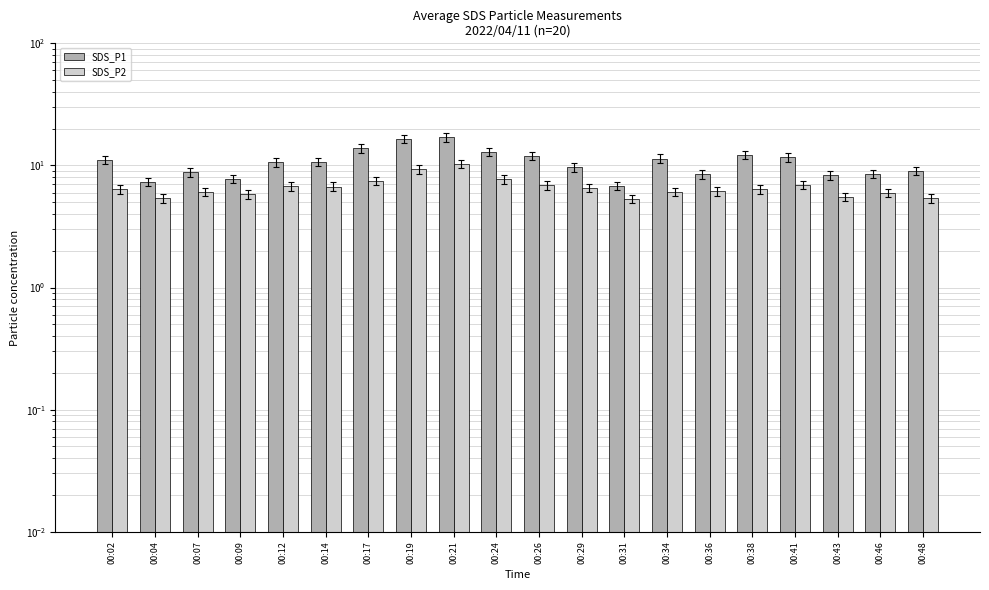

Where does the SDS_P2 series first go above 6?

00:02